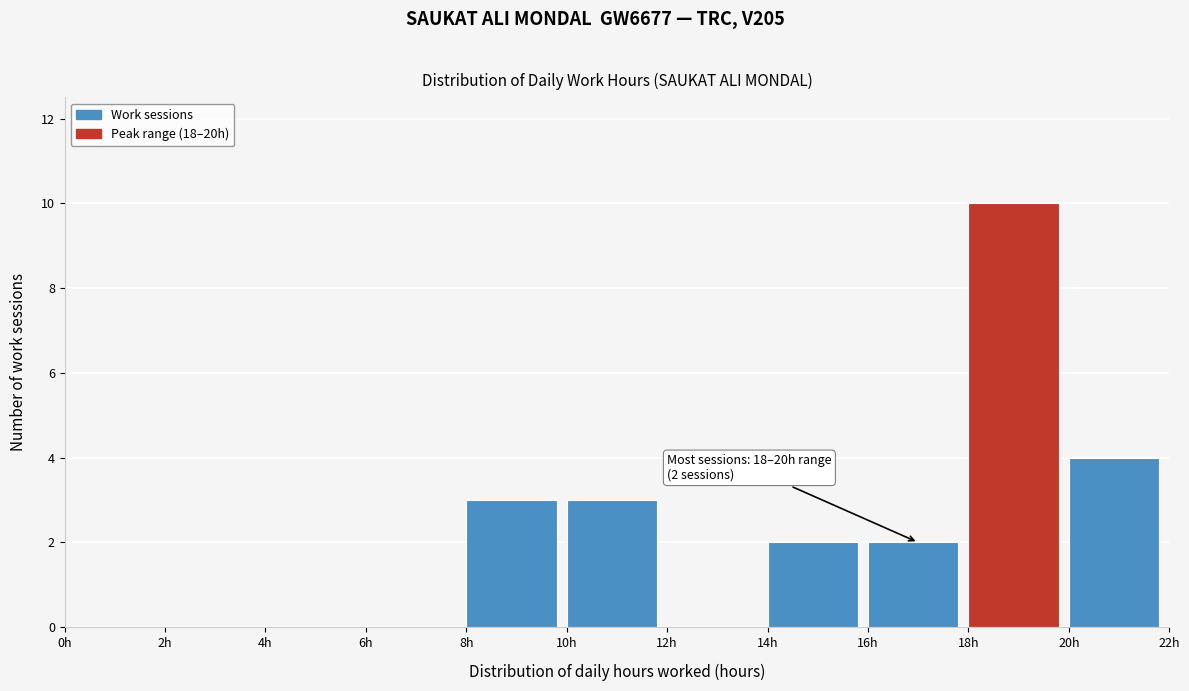

Which range on the x-axis has the tallest bar?

18 to 20